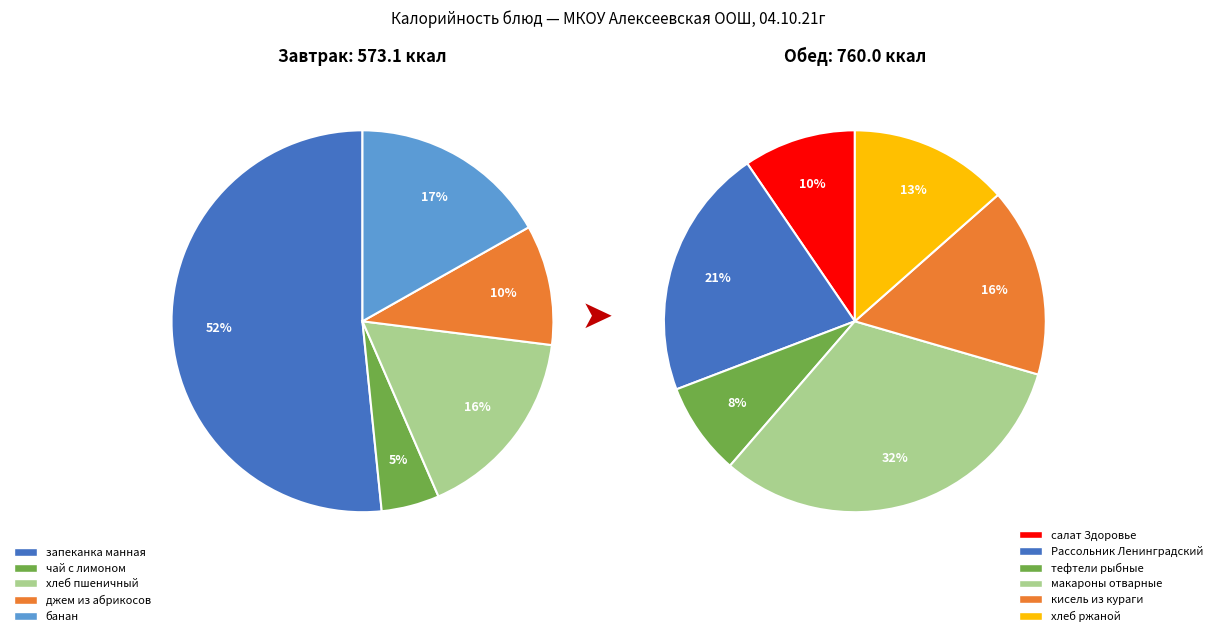

Count the number of slices in the pie.

11